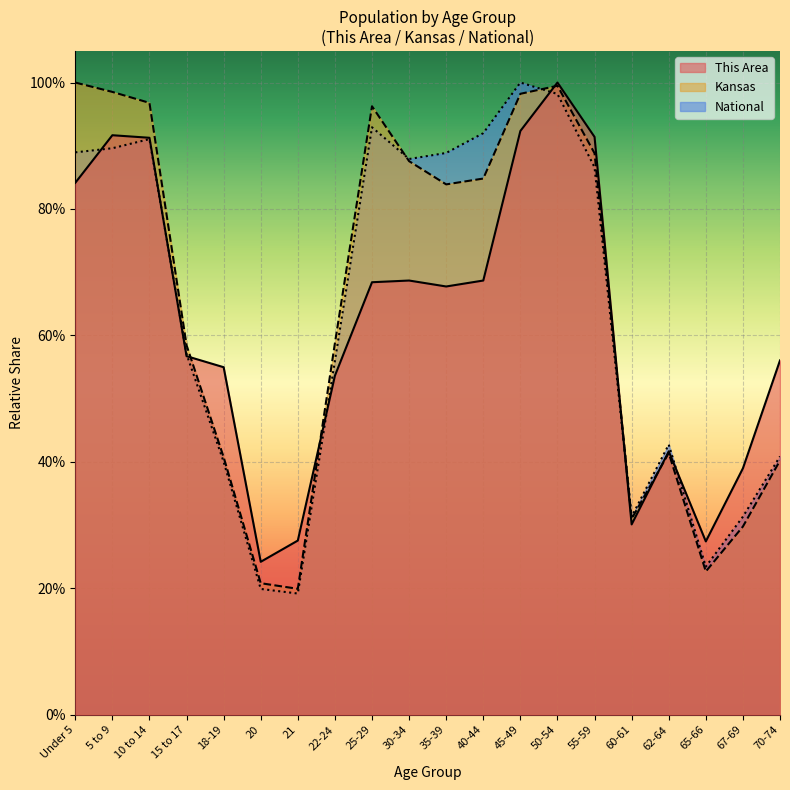

After their last crossing, which series has the higher values: This Area or National?

This Area